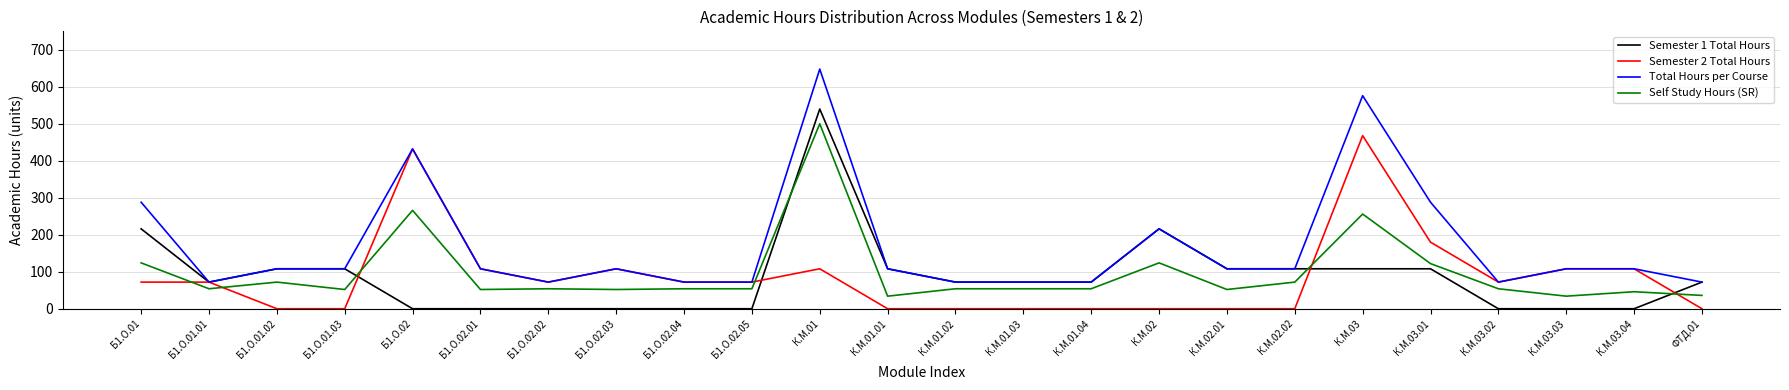

Which series has the largest range (max minus min)?

Total Hours per Course